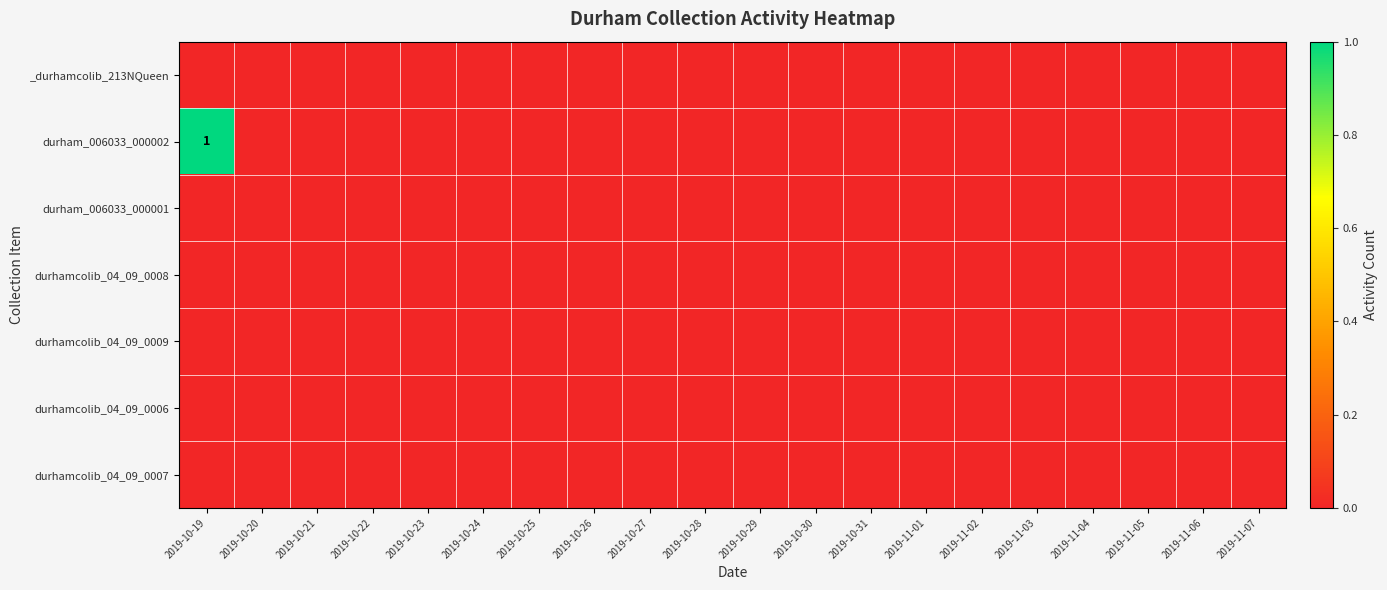

Which series has the widest spread of values?

durham_006033_000002